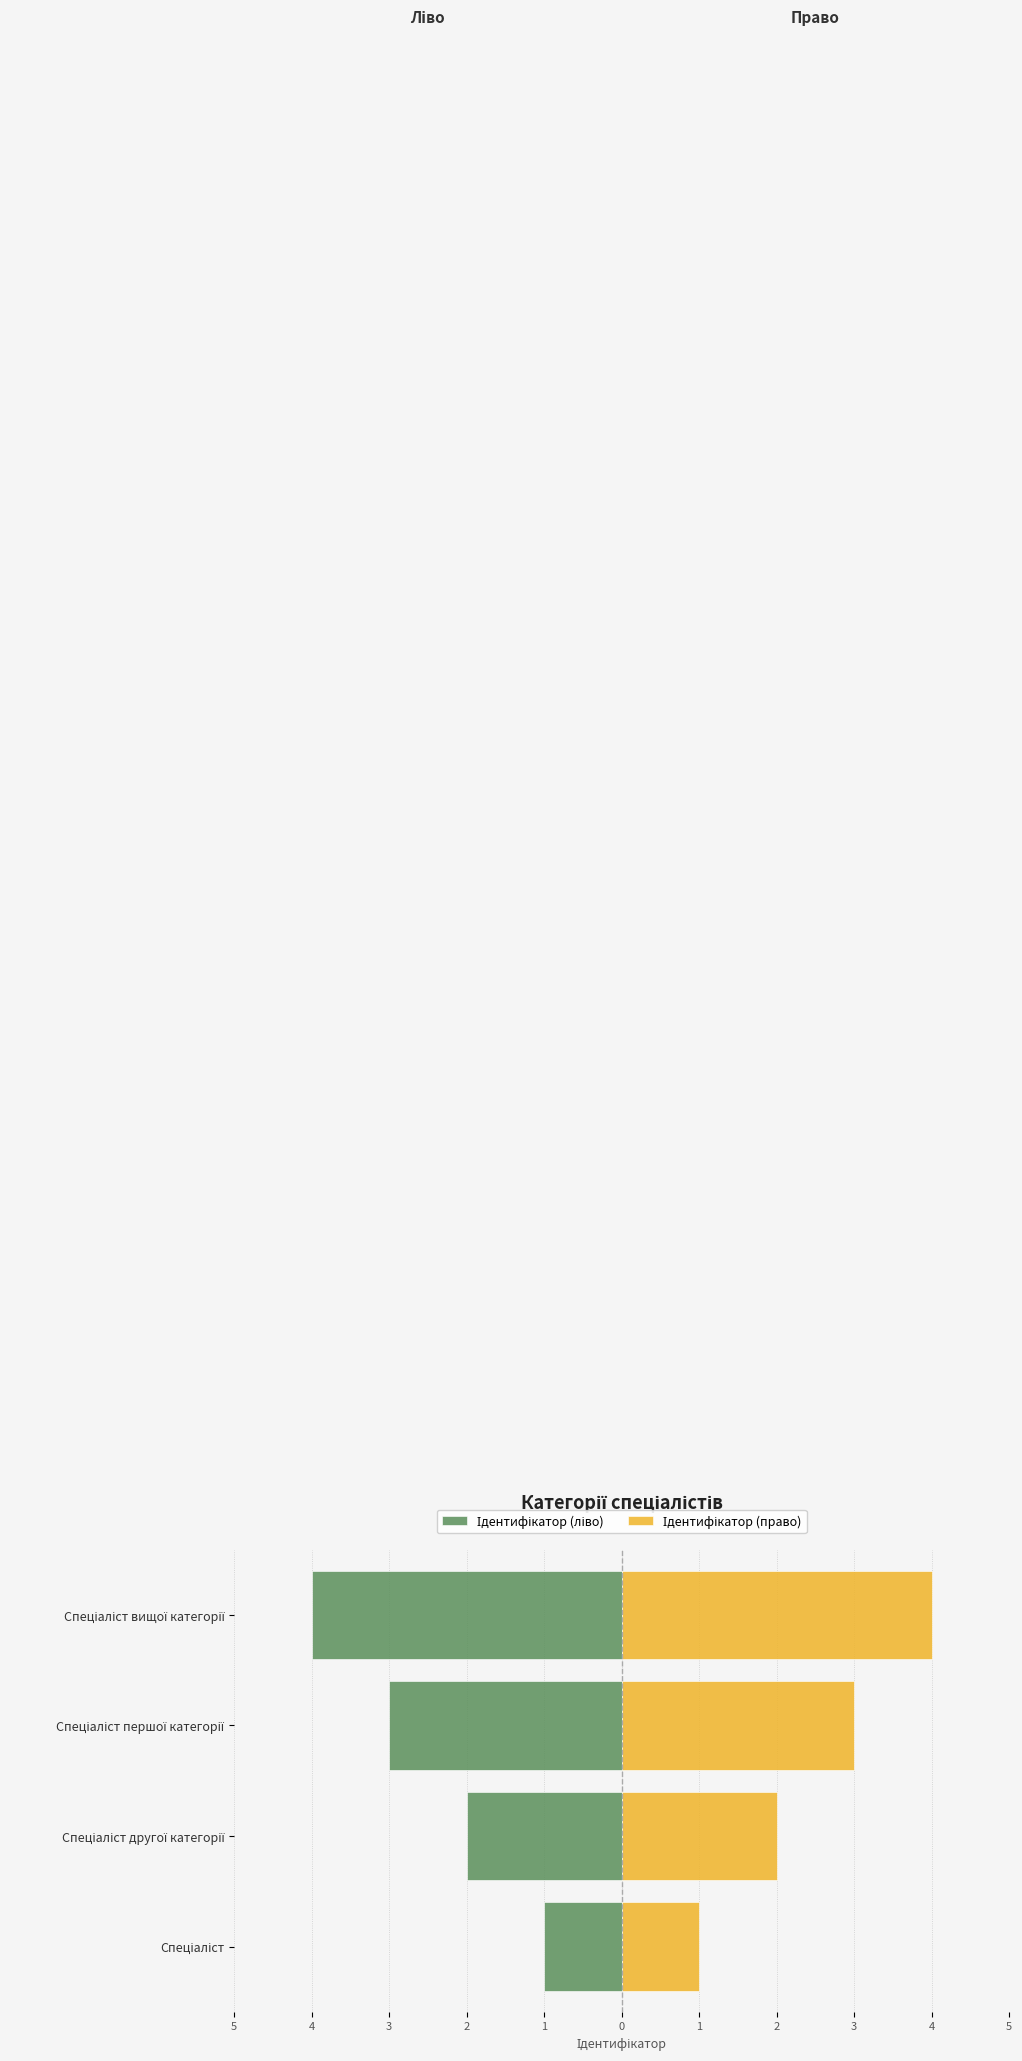

Count the Ідентифікатор (право) values in the range 2 to 4.

3